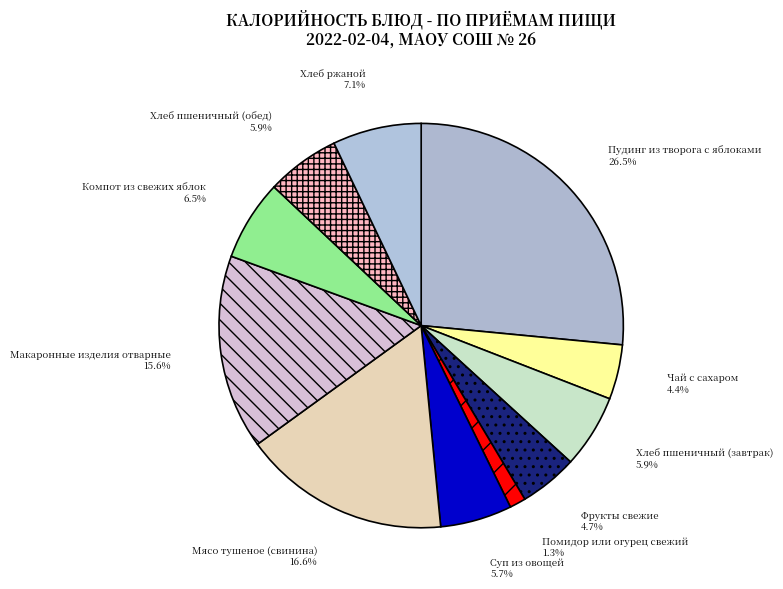

Does Пудинг из творога с яблоками represent more than half of the total?

No